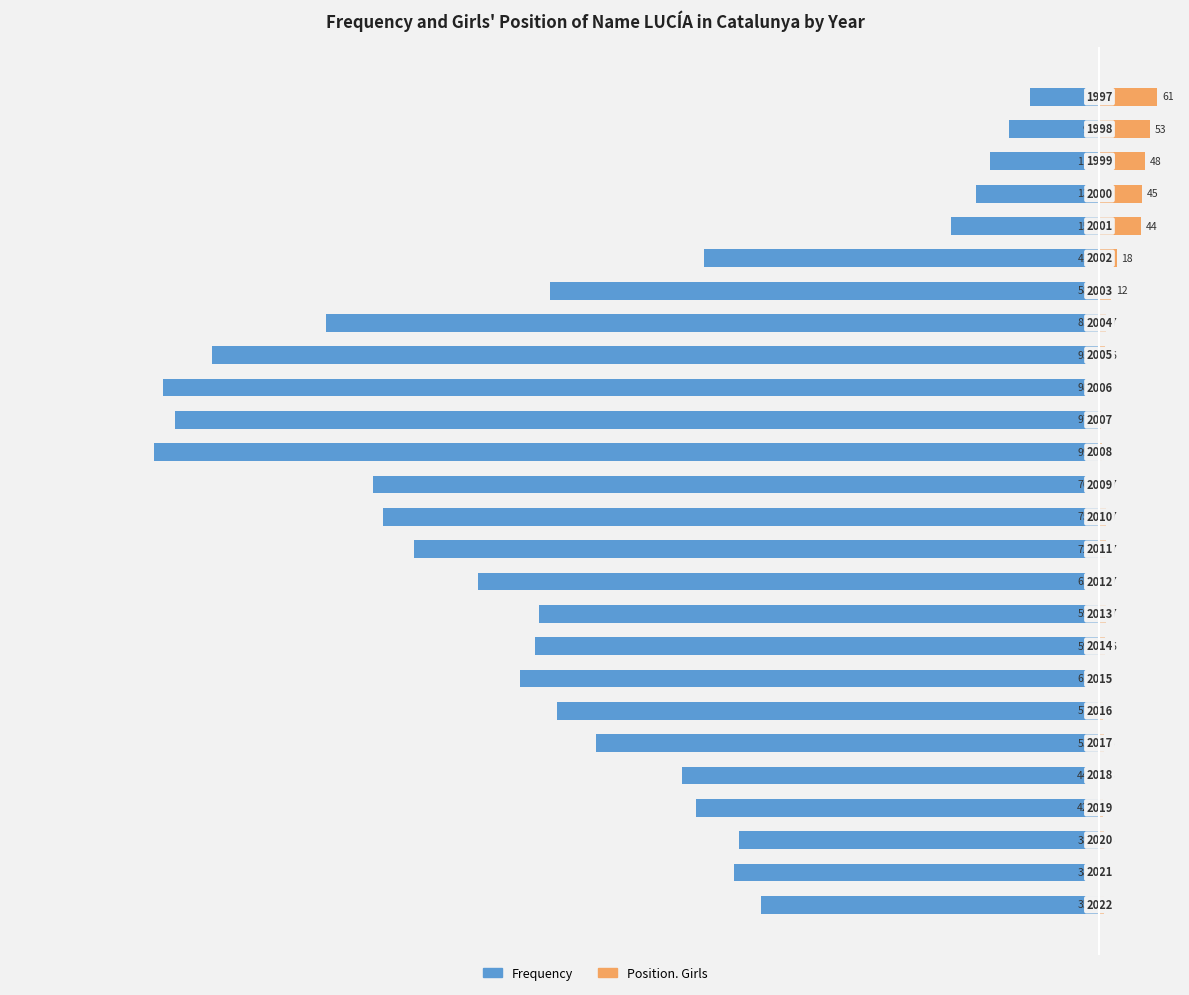

What is the difference between the maximum and minimum values in the Frequency series?

925